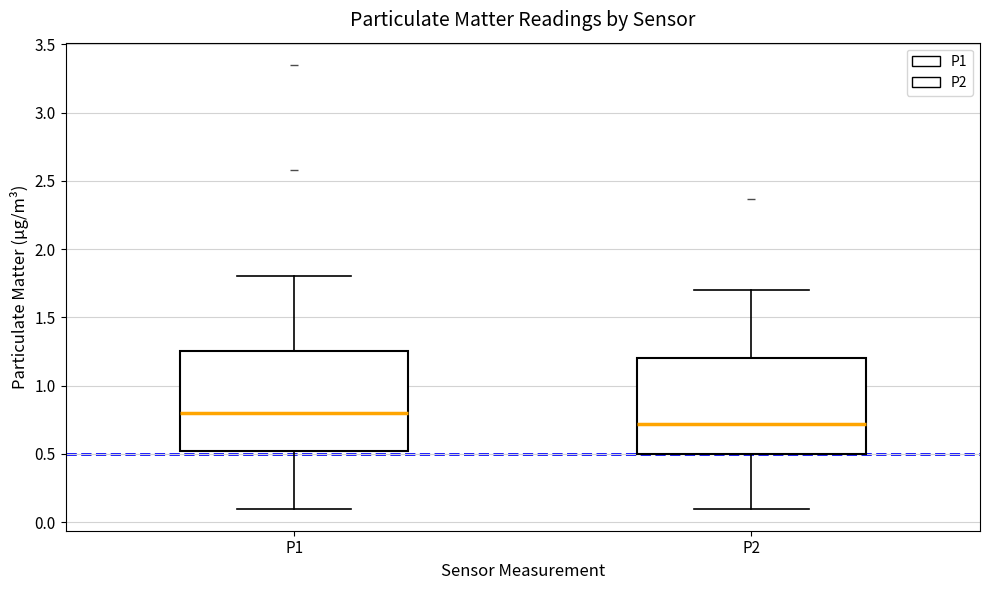

Where does the median line of the box for P1 sit on the y-axis? The values are not printed on the chart, so give them approximately, as read against the axis.

0.80